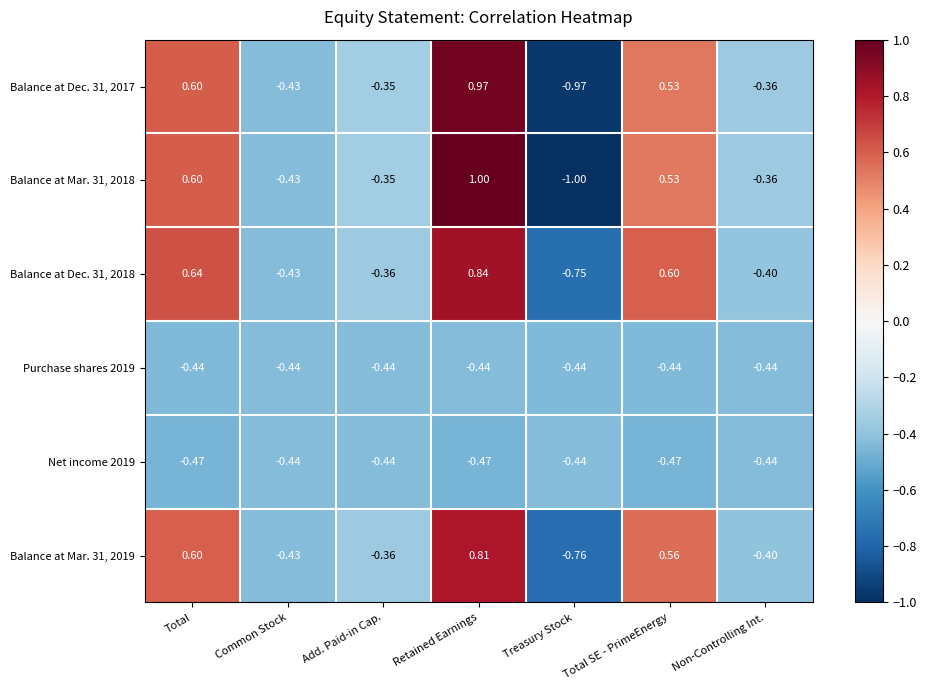

How many data points in Balance at Mar. 31, 2019 are above 0?

3